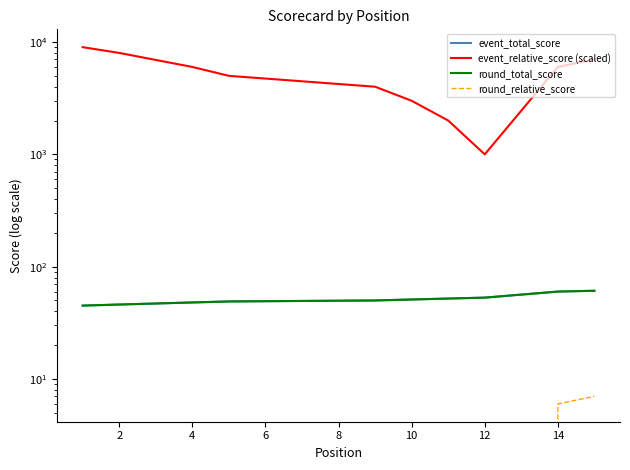

True or false: event_total_score and round_total_score intersect in this chart.

False